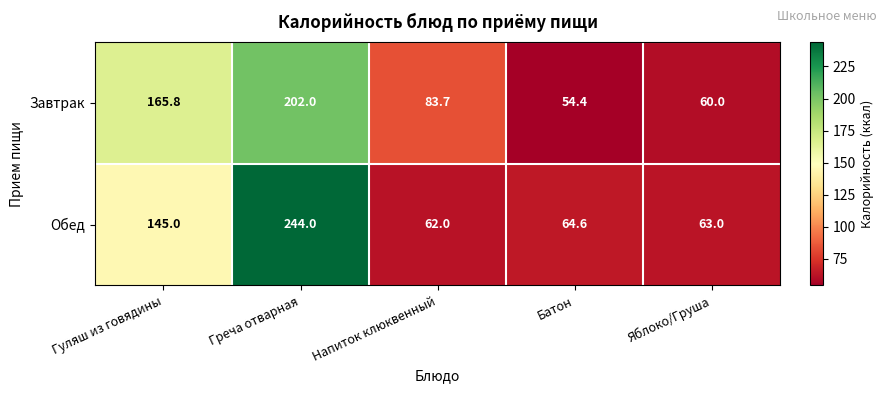

What is the difference between the maximum and minimum values in the Завтрак series?

147.6